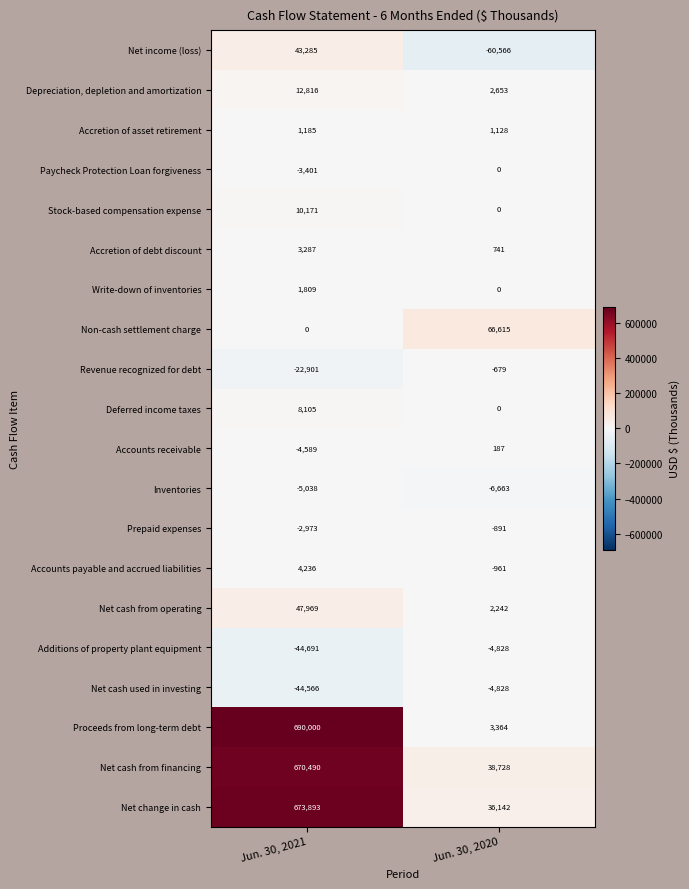

What is the sum of all Accretion of debt discount values?

4028